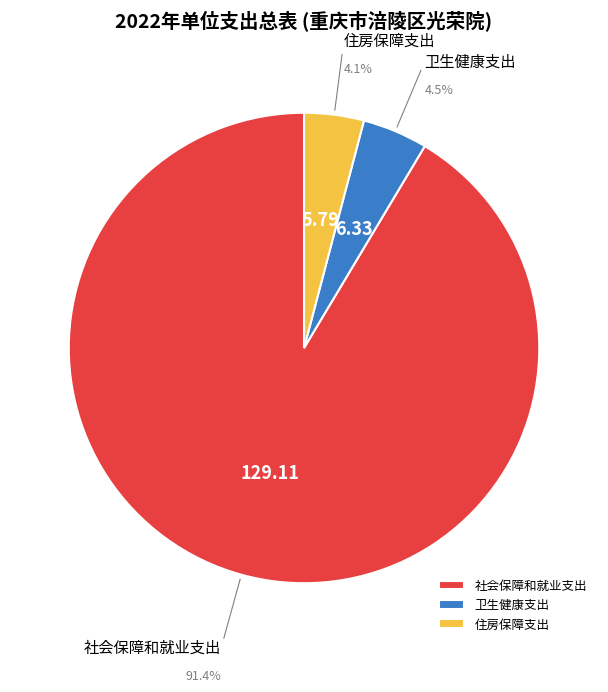

Is the sum of 卫生健康支出 and 住房保障支出 greater than half?

No